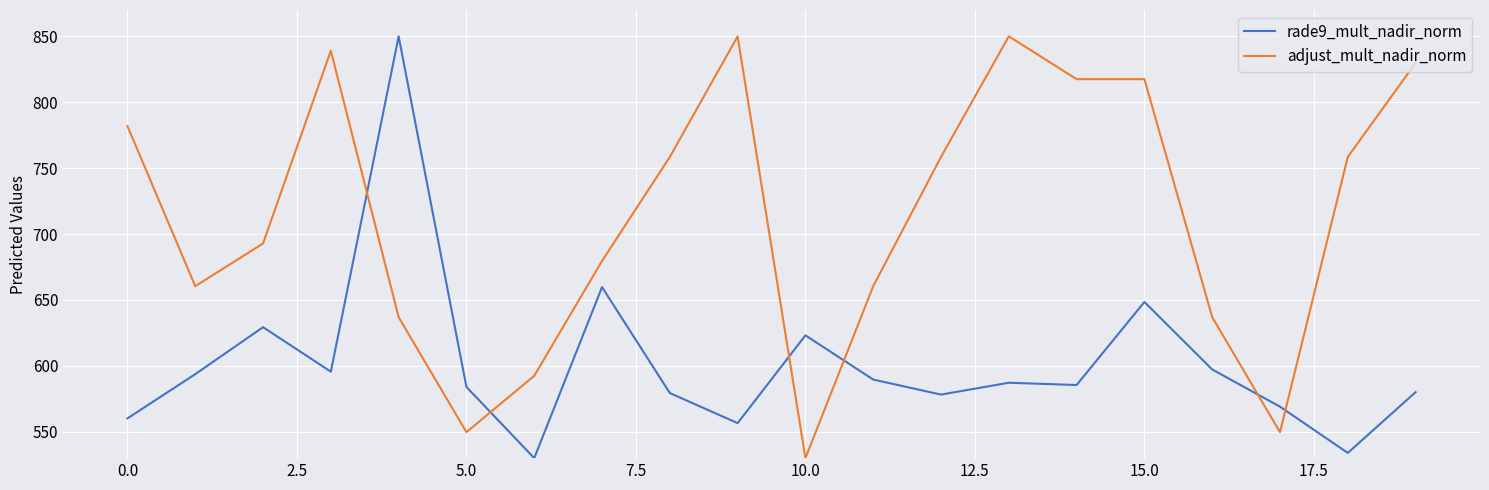

Which series has the largest total across all categories?

adjust_mult_nadir_norm